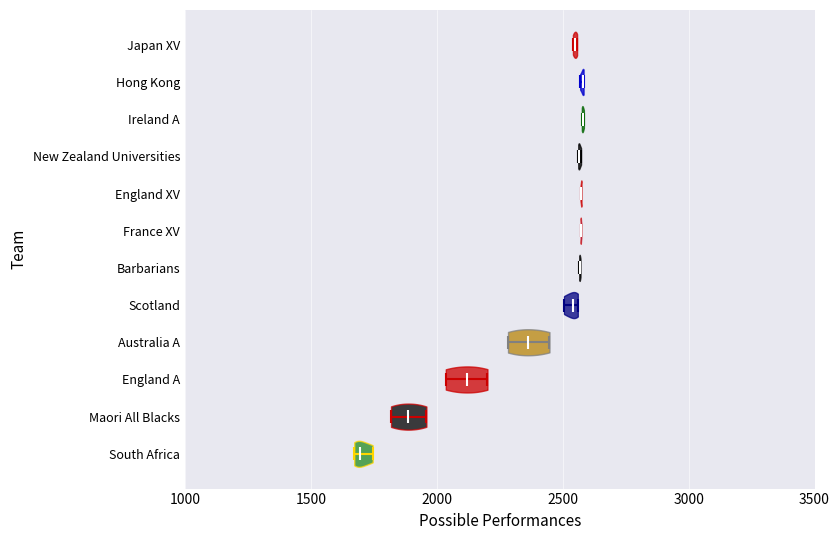

Reading bottom to top, read every violin against the x-axis: where its median line is, and the lowest and highest points it reaches. The values are not printed on the chart, so give them approximately, as read against the axis.

South Africa: median line 1700, lowest point 1650, highest point 1750
Maori All Blacks: median line 1900, lowest point 1800, highest point 1950
England A: median line 2100, lowest point 2050, highest point 2200
Australia A: median line 2350, lowest point 2300, highest point 2450
Scotland: median line 2550, lowest point 2500, highest point 2550
Barbarians: median line 2550, lowest point 2550, highest point 2550
France XV: median line 2550, lowest point 2550, highest point 2550
England XV: median line 2550, lowest point 2550, highest point 2550
New Zealand Universities: median line 2550, lowest point 2550, highest point 2550
Ireland A: median line 2600, lowest point 2600, highest point 2600
Hong Kong: median line 2600, lowest point 2550, highest point 2600
Japan XV: median line 2550, lowest point 2550, highest point 2550